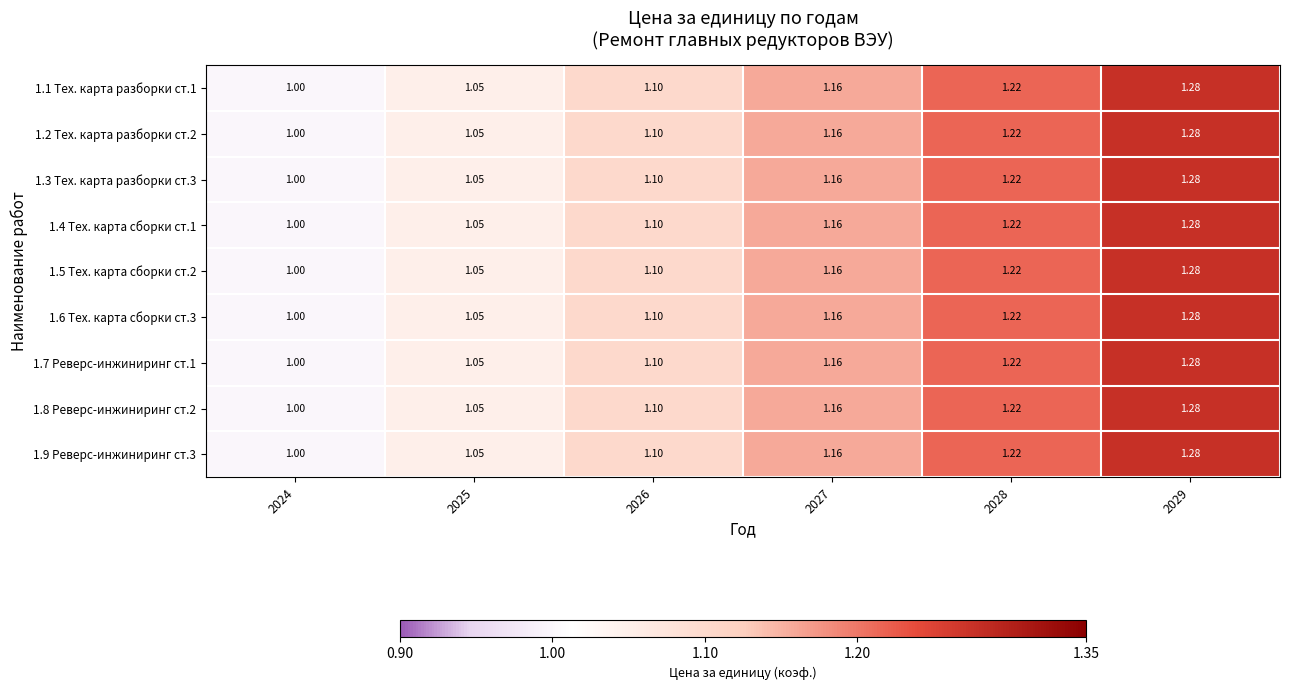

How many series are shown in this chart?

9